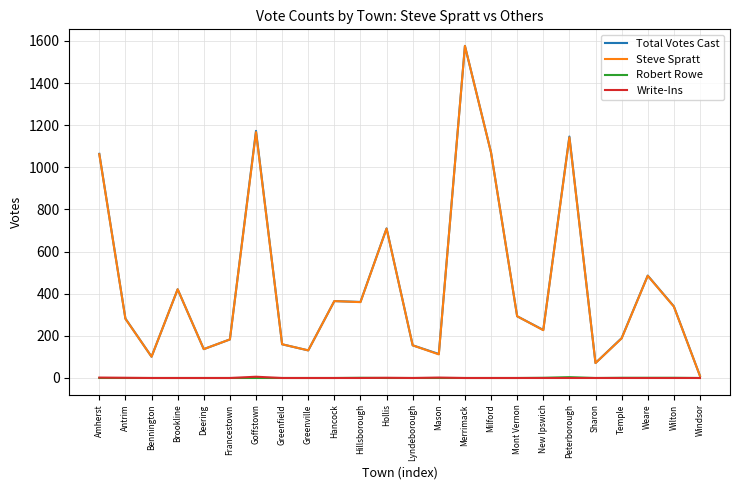

Which category has the highest value across all series?

Merrimack